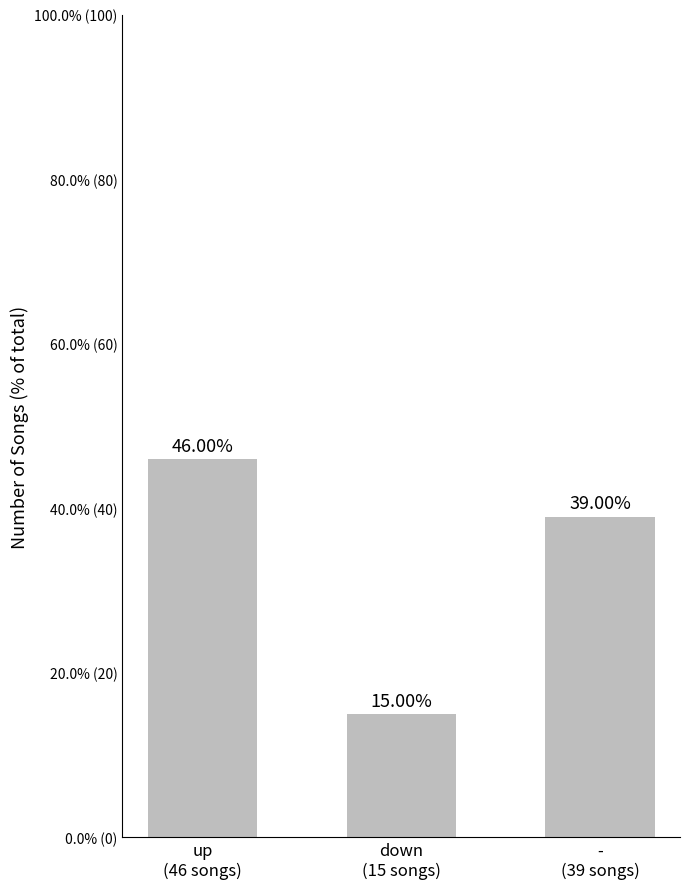

Is it true that the value at up
(46 songs) is 46?

True